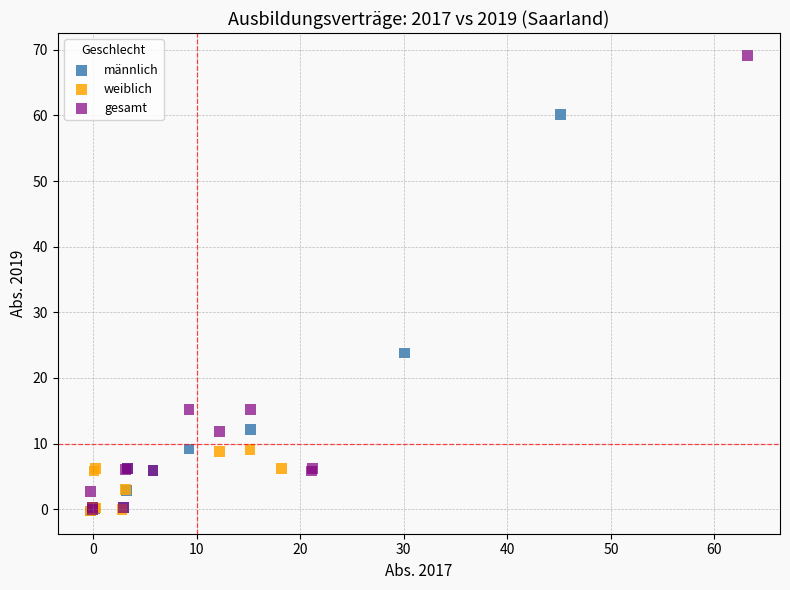

Which series has the largest Y range (max minus min)?

gesamt